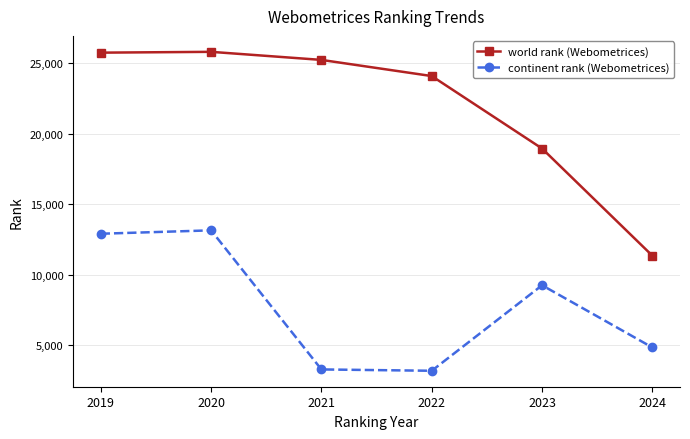

At which label does continent rank (Webometrices) reach its peak?

2020